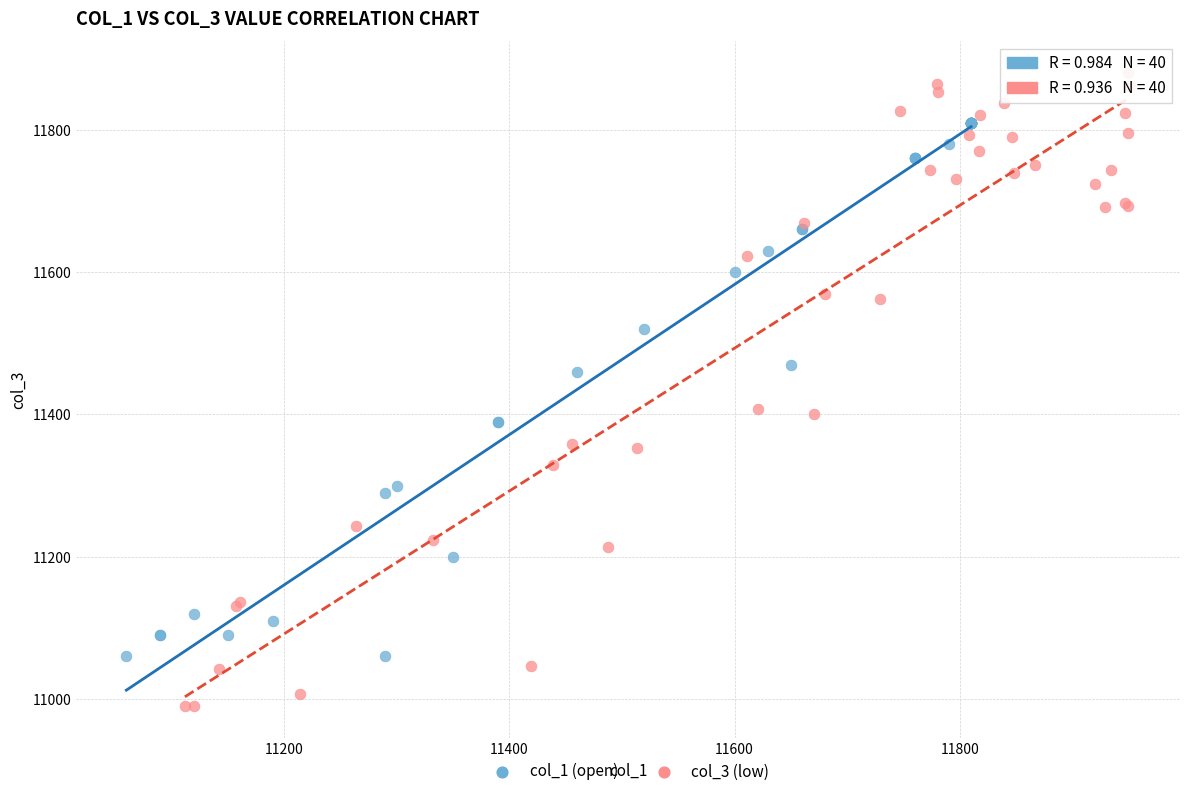

Which series has the widest spread of Y values?

col_3 (low)